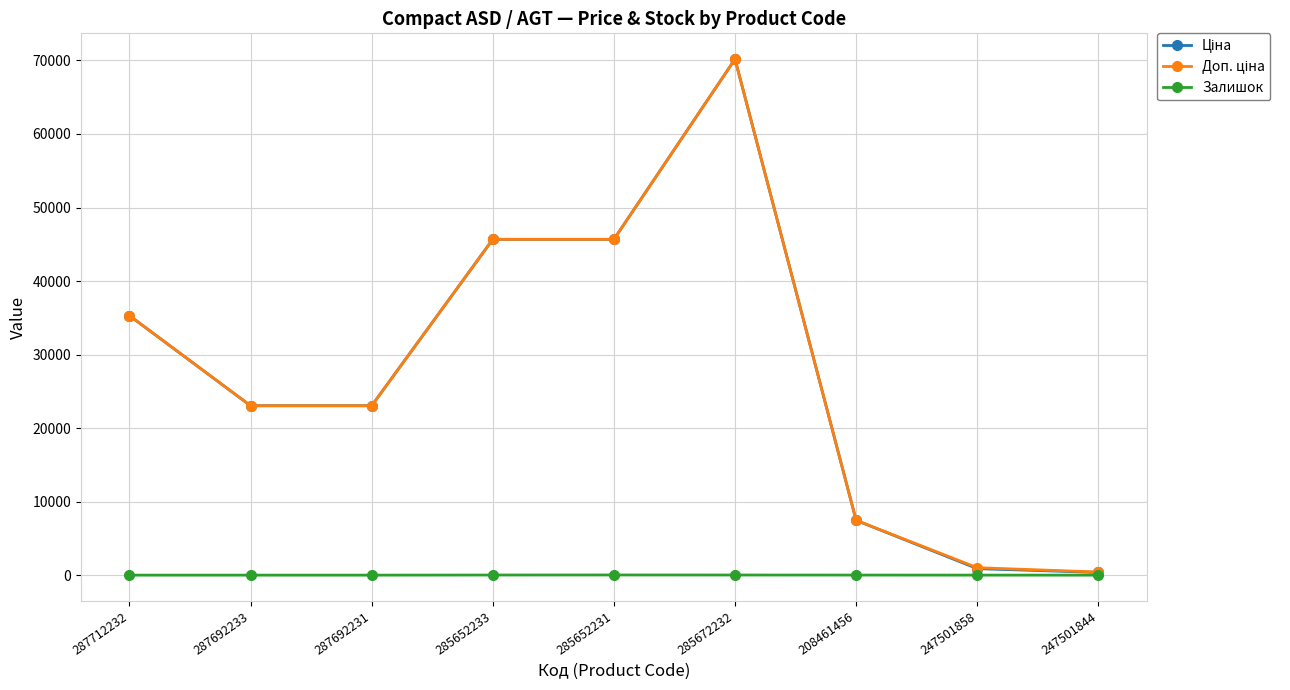

Is it true that Залишок equals 0.0 at 287692231?

True